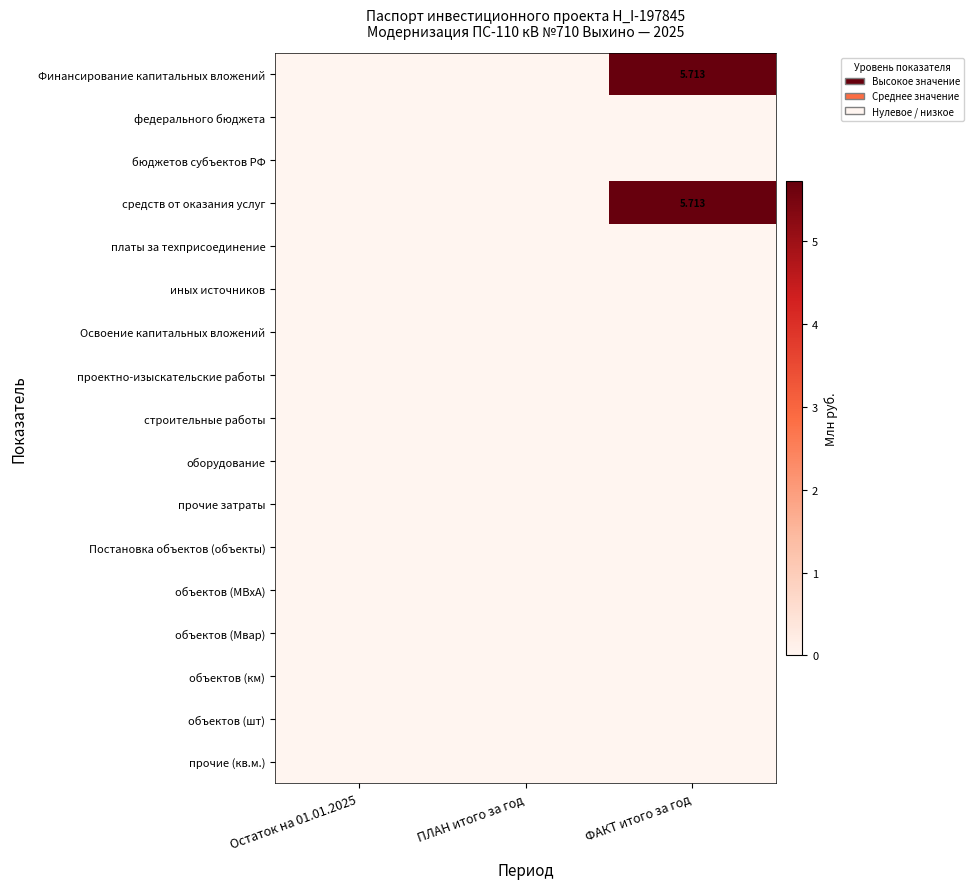

Which category has the lowest value across all series?

Остаток на 01.01.2025